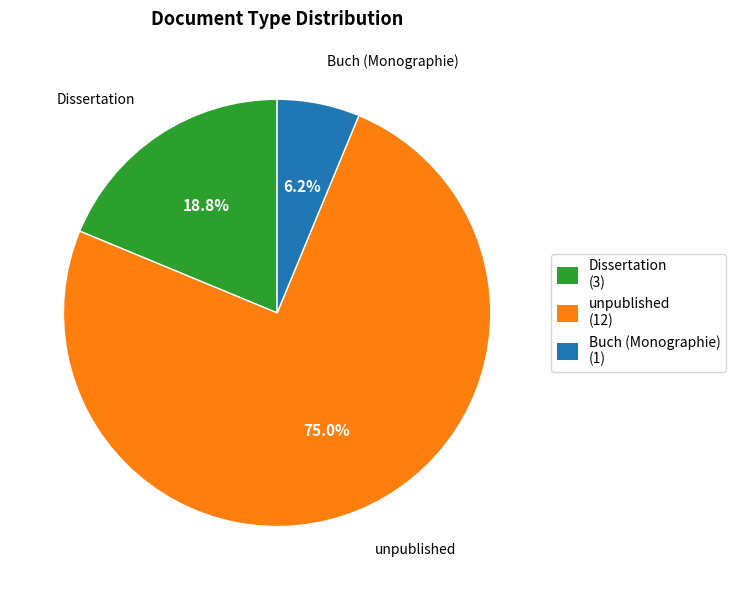

Count the number of slices in the pie.

3